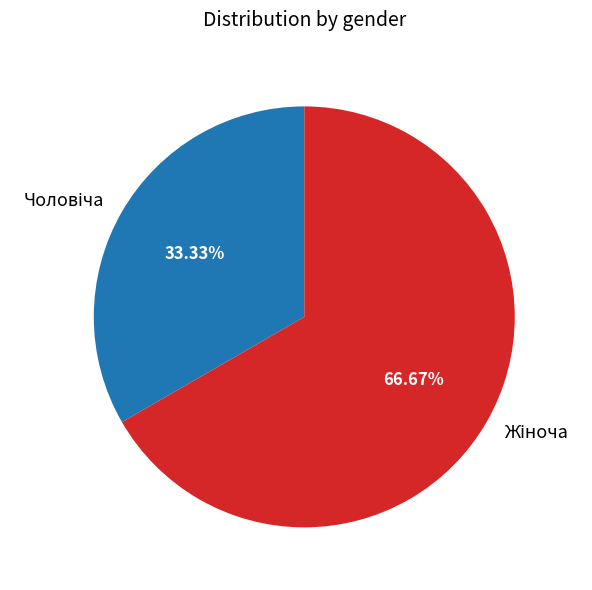

How many slices are in this pie chart?

2